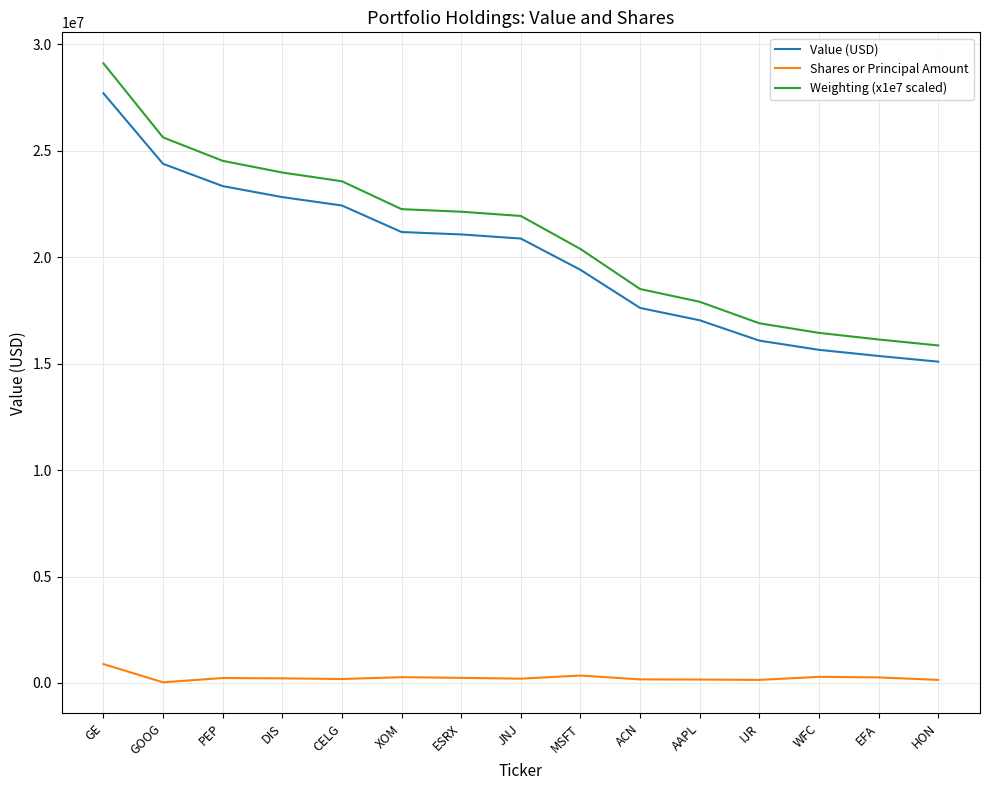

Which label corresponds to the largest value in the chart?

GE